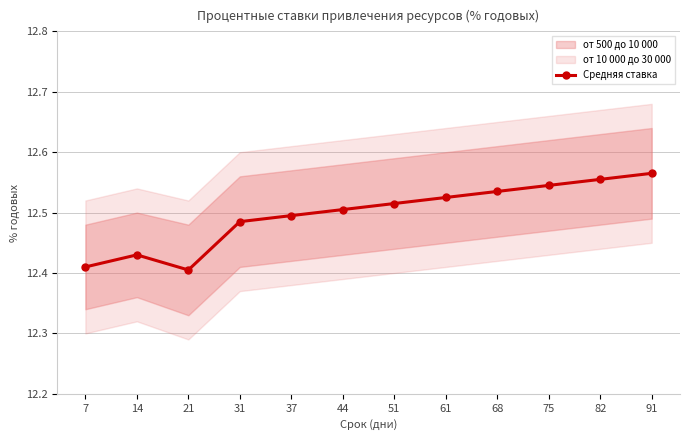

Does the chart have visible grid lines?

Yes